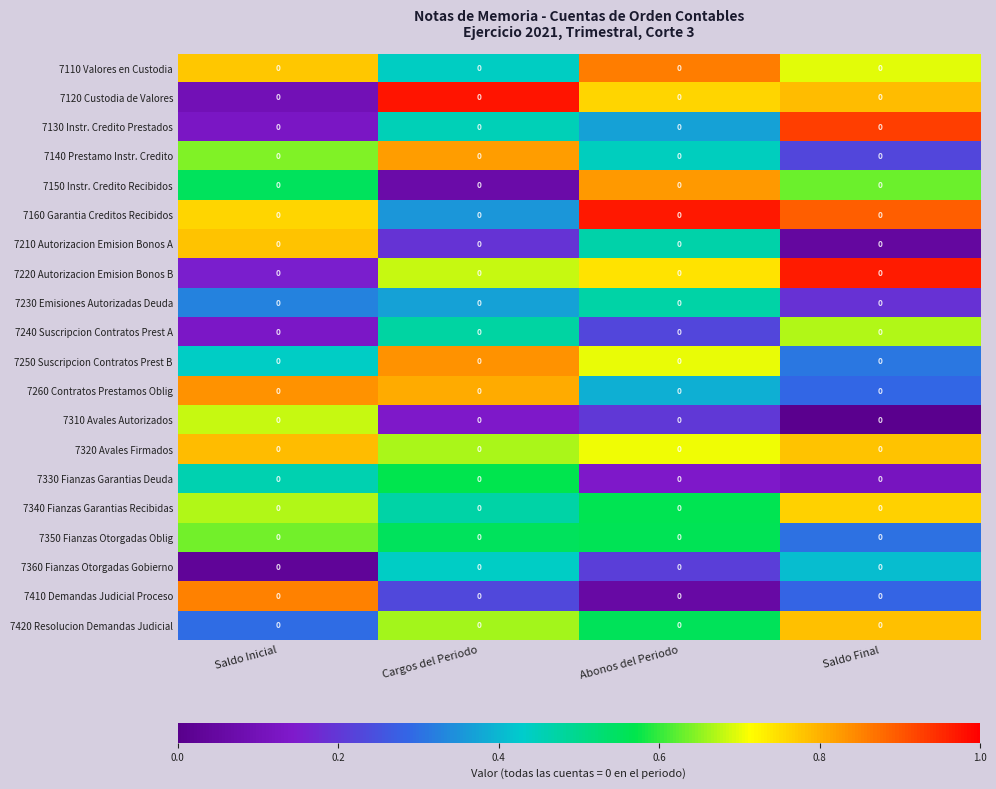

Is the value of 7350 Fianzas Otorgadas Oblig at Abonos del Periodo greater than the value of 7210 Autorizacion Emision Bonos A at Cargos del Periodo?

Yes